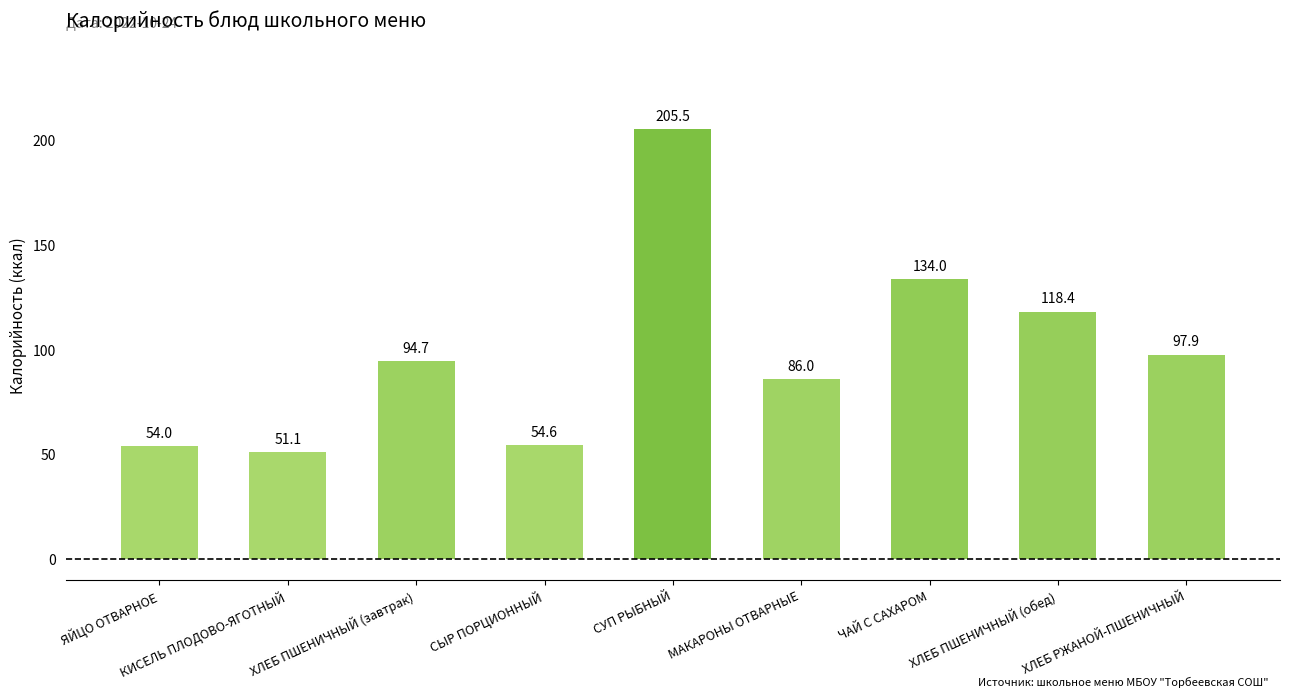

Reading left to right, what are all the values shown in this chart?

ЯЙЦО ОТВАРНОЕ=54.0	КИСЕЛЬ ПЛОДОВО-ЯГОТНЫЙ=51.1	ХЛЕБ ПШЕНИЧНЫЙ (завтрак)=94.7	СЫР ПОРЦИОННЫЙ=54.6	СУП РЫБНЫЙ=205.5	МАКАРОНЫ ОТВАРНЫЕ=86.0	ЧАЙ С САХАРОМ=134.0	ХЛЕБ ПШЕНИЧНЫЙ (обед)=118.4	ХЛЕБ РЖАНОЙ-ПШЕНИЧНЫЙ=97.9